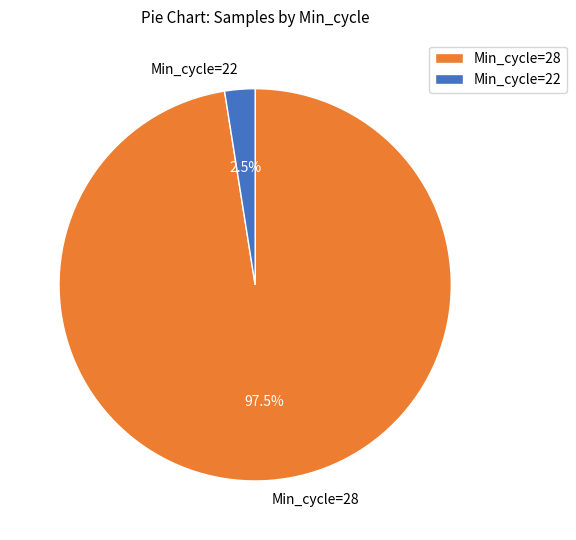

Rank the categories by value from lowest to highest.

Min_cycle=22, Min_cycle=28